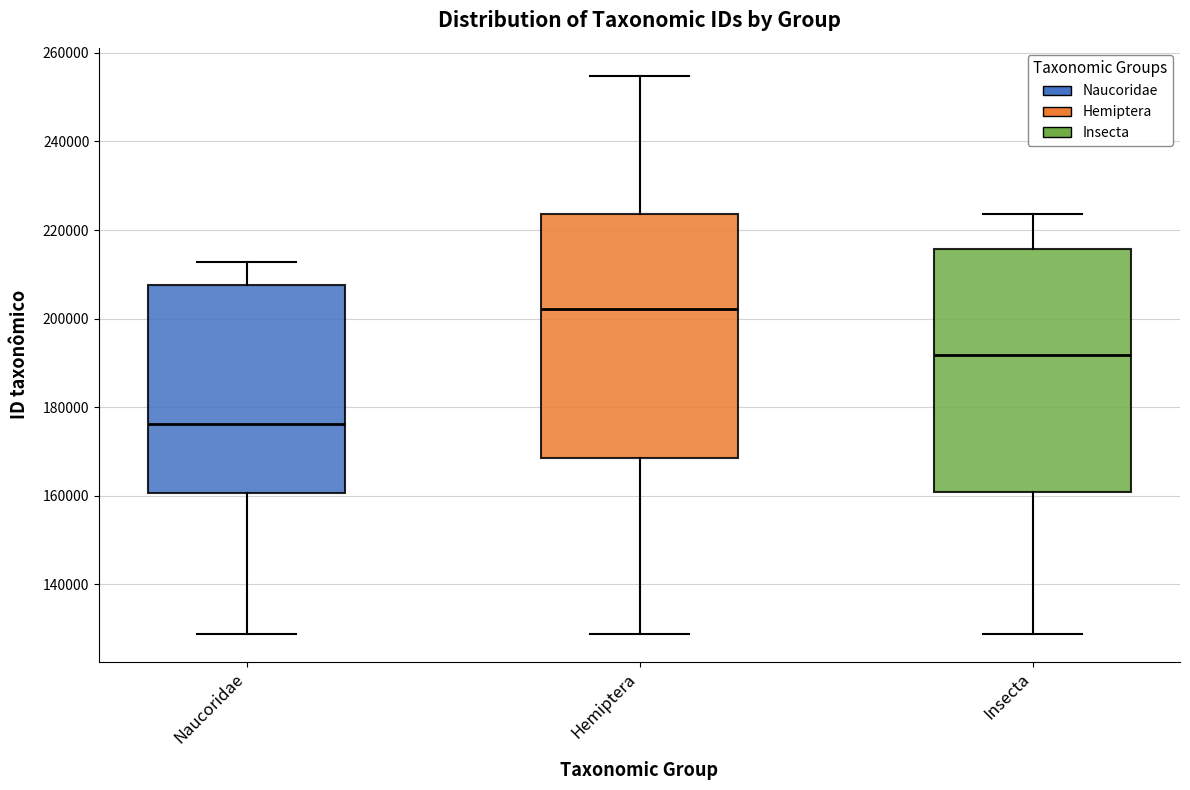

Where is the lower edge of the box for Insecta on the y-axis? The values are not printed on the chart, so give them approximately, as read against the axis.

160000